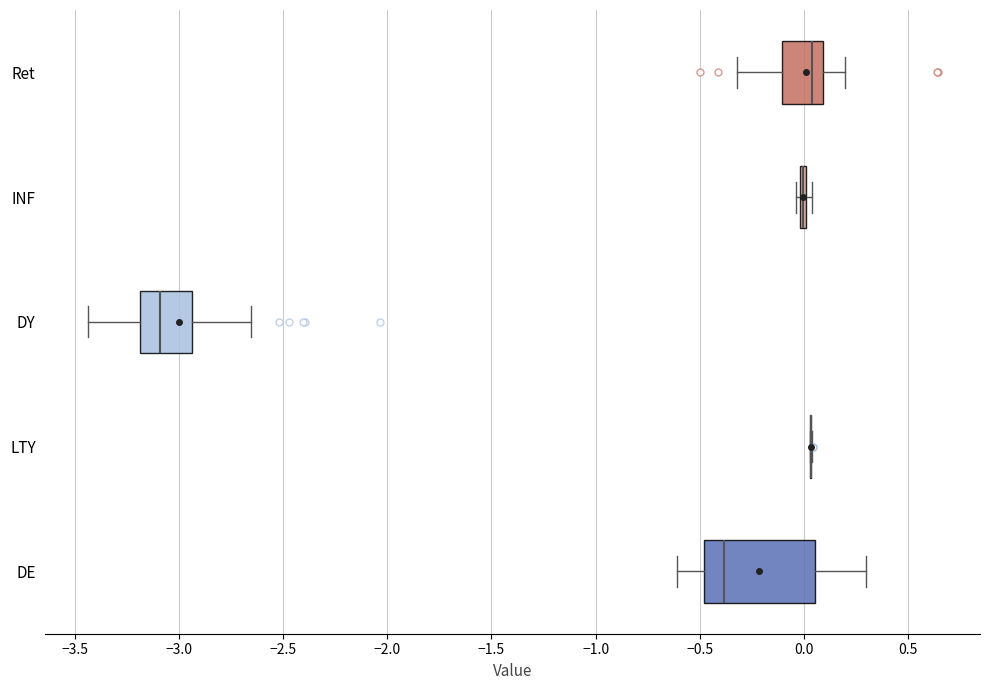

Reading bottom to top, read every box against the x-axis: the position of its median line, the range the box covers, and the ends of its whiskers. The values are not printed on the chart, so give them approximately, as read against the axis.

DE: median -0.40, box -0.50 to 0.05, whiskers -0.60 to 0.30
LTY: box collapsed to a line at 0.05, whiskers 0.05 to 0.05
DY: median -3.10, box -3.20 to -2.95, whiskers -3.45 to -2.65
INF: box collapsed to a line at 0.00, whiskers -0.05 to 0.05
Ret: median 0.05, box -0.10 to 0.10, whiskers -0.30 to 0.20